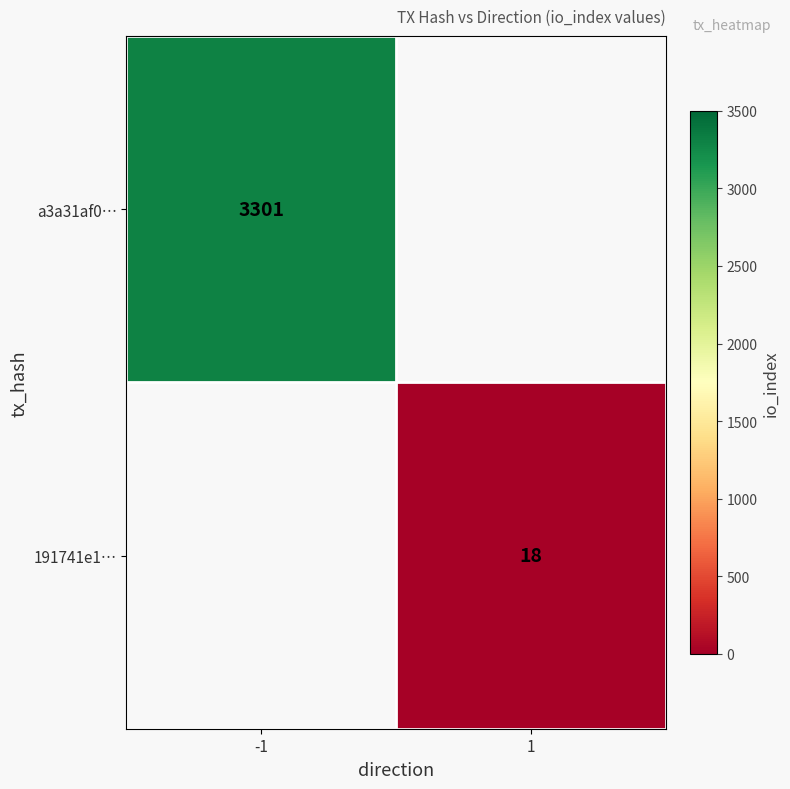

Is the value of a3a31af0… at -1 greater than the value of 191741e1… at 1?

Yes